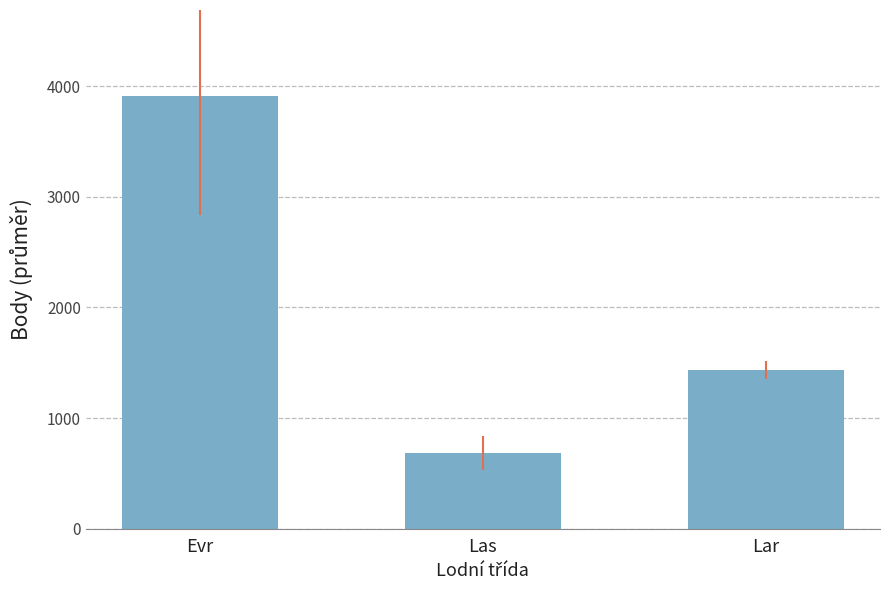

Reading left to right, transcribe all the data shown in this chart.

Evr=3906	Las=684	Lar=1435